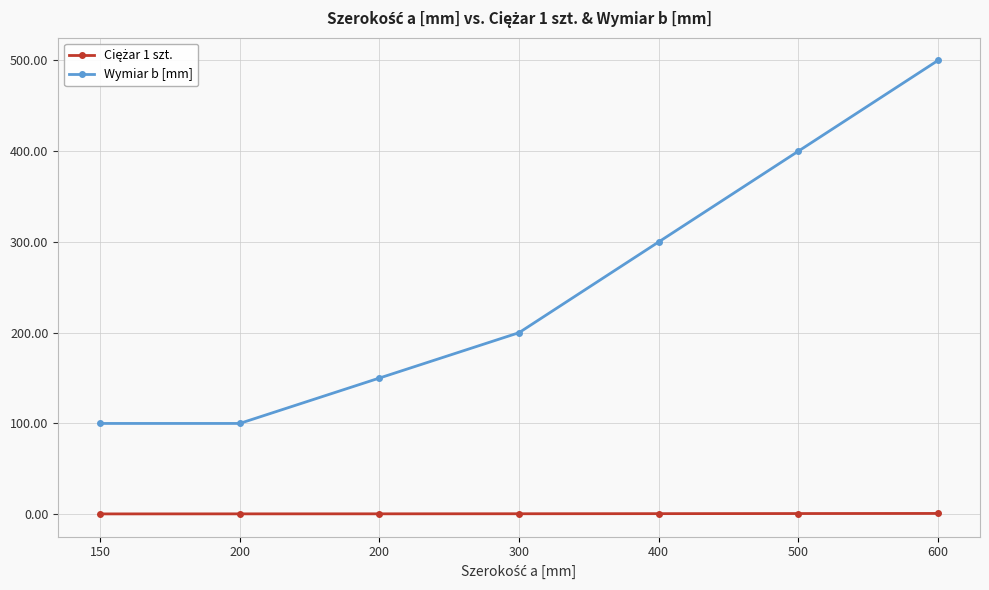

At which label is Wymiar b [mm] closest to 300?

400